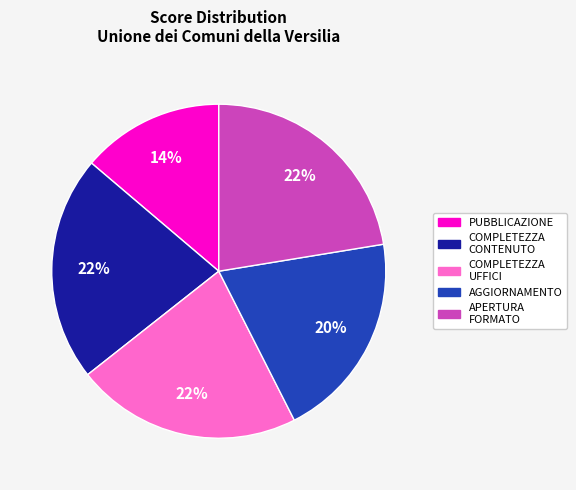

Is there any slice that represents more than half of the pie?

No